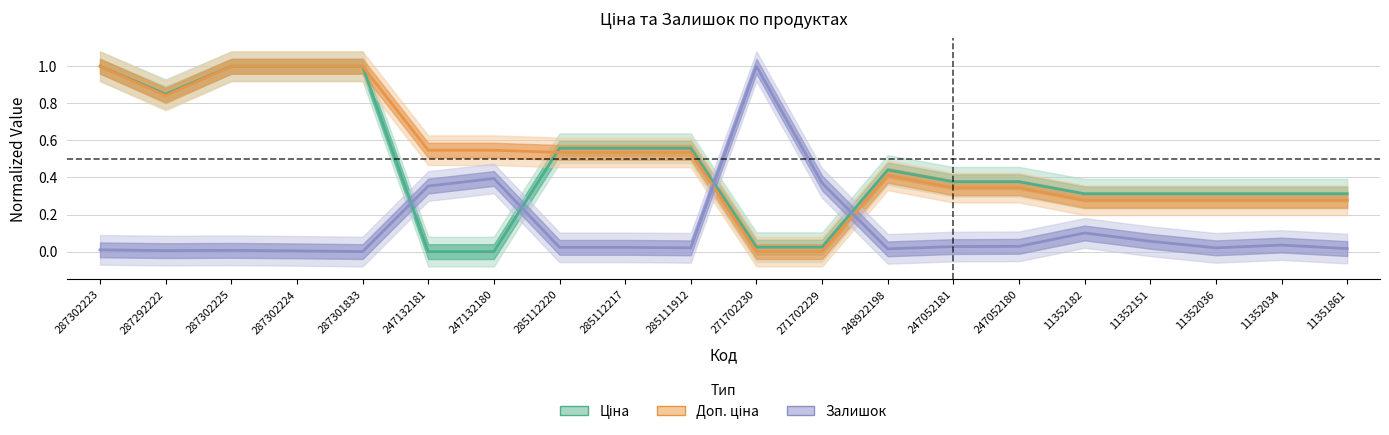

What position from the left is 287302224?

4